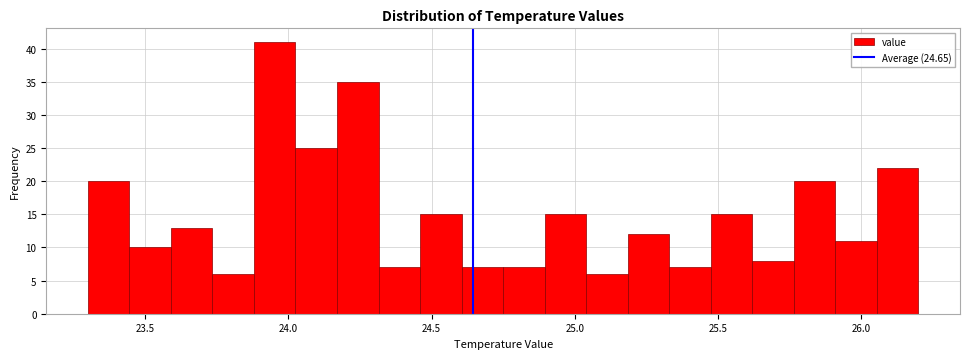

Read against the x-axis, roughly where is the centre of the tallest bar?

23.95